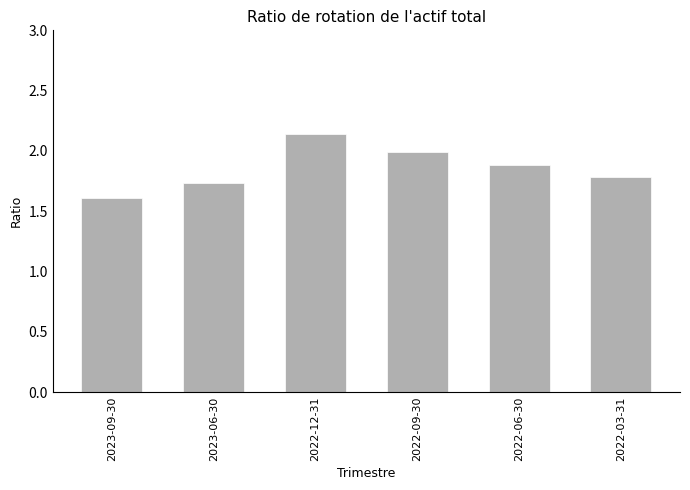

What is the average value?

1.9